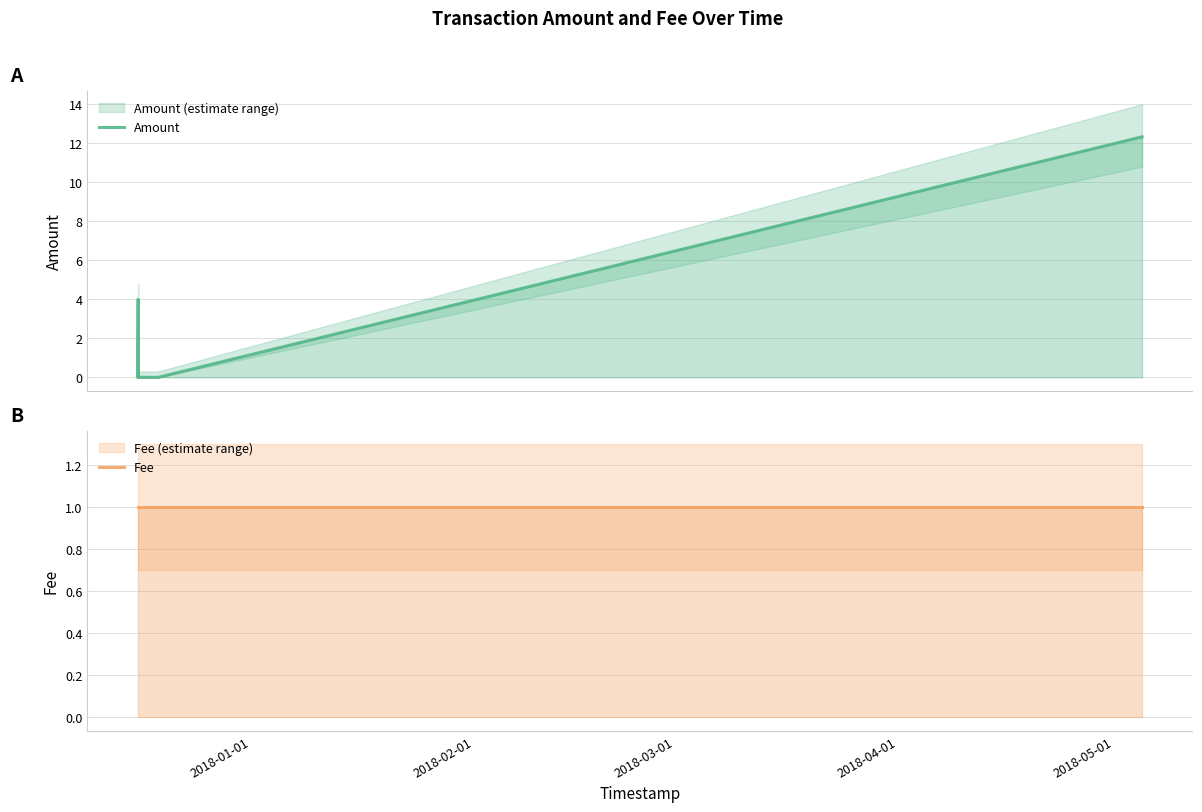

Is it true that Amount equals -4.5 at 2018-02-01?

False